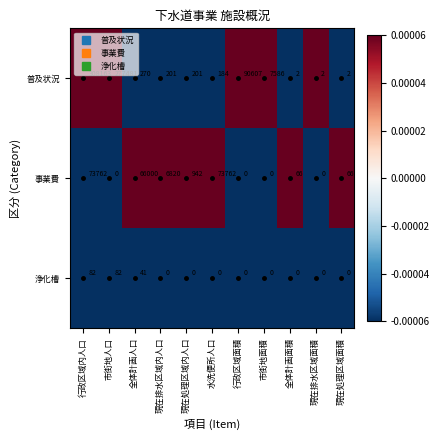

True or false: 事業費 has a value of 45799 at 水洗便所人口.

False